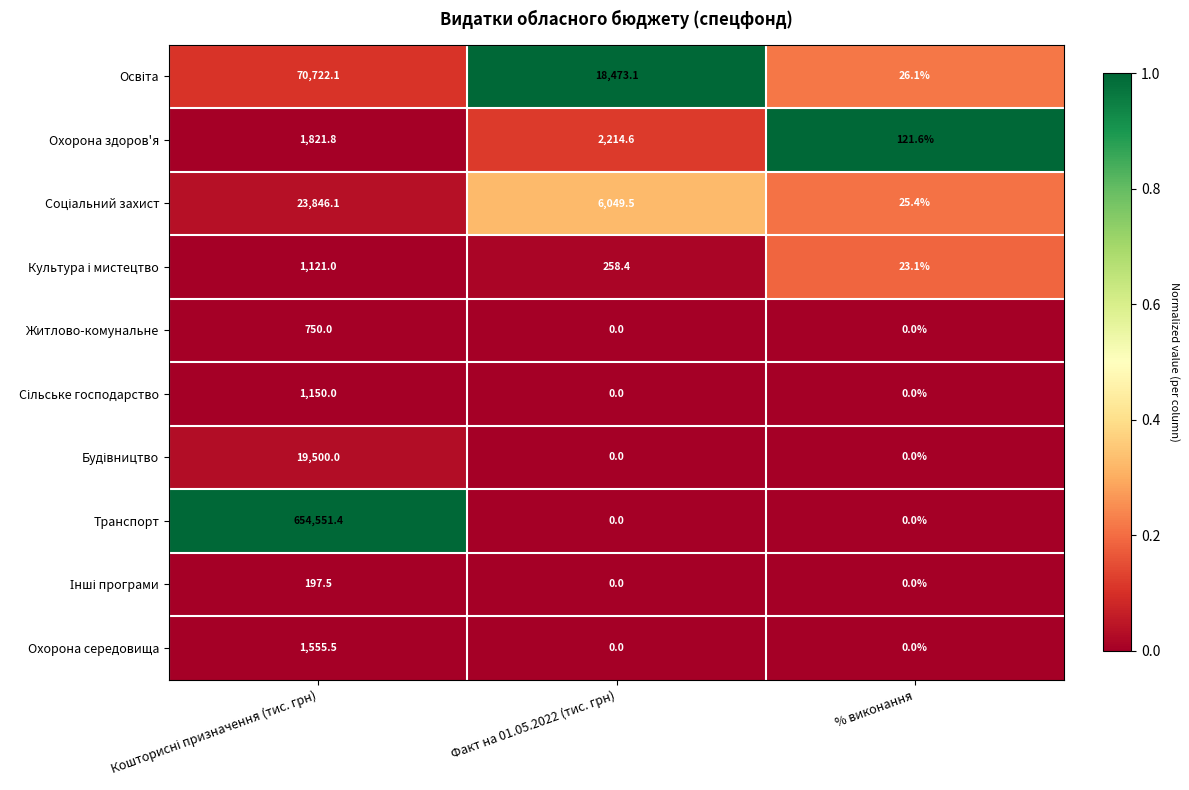

What is the spread (max minus min) of values at % виконання?

121.6